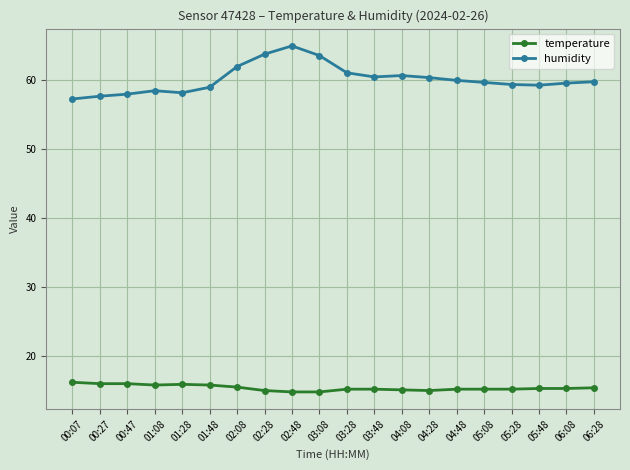

What position from the left is 04:48?

15